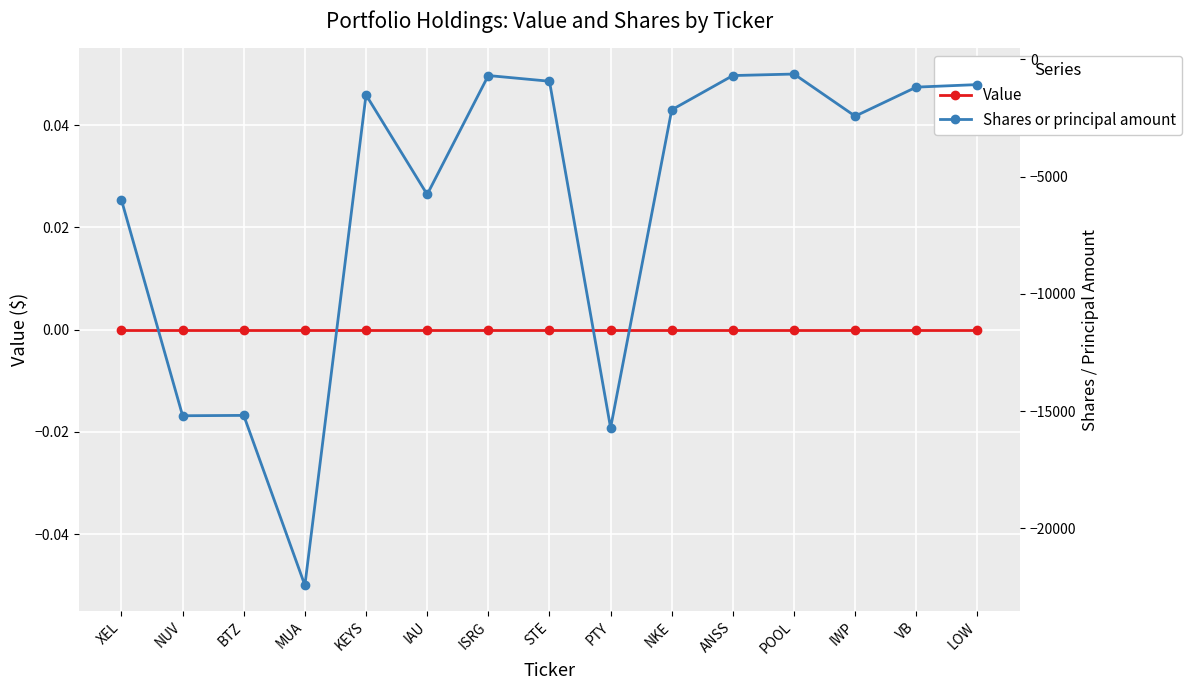

What is the value of the Shares or principal amount point at the 9th from the left?

-15717